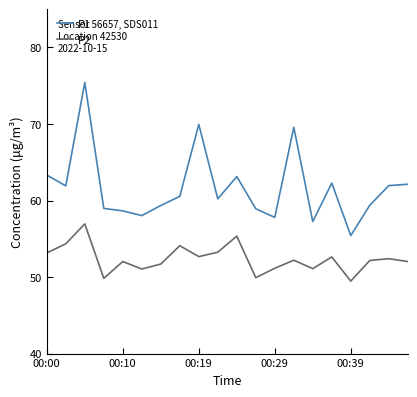

What are all the series names shown in the legend?

P1, P2